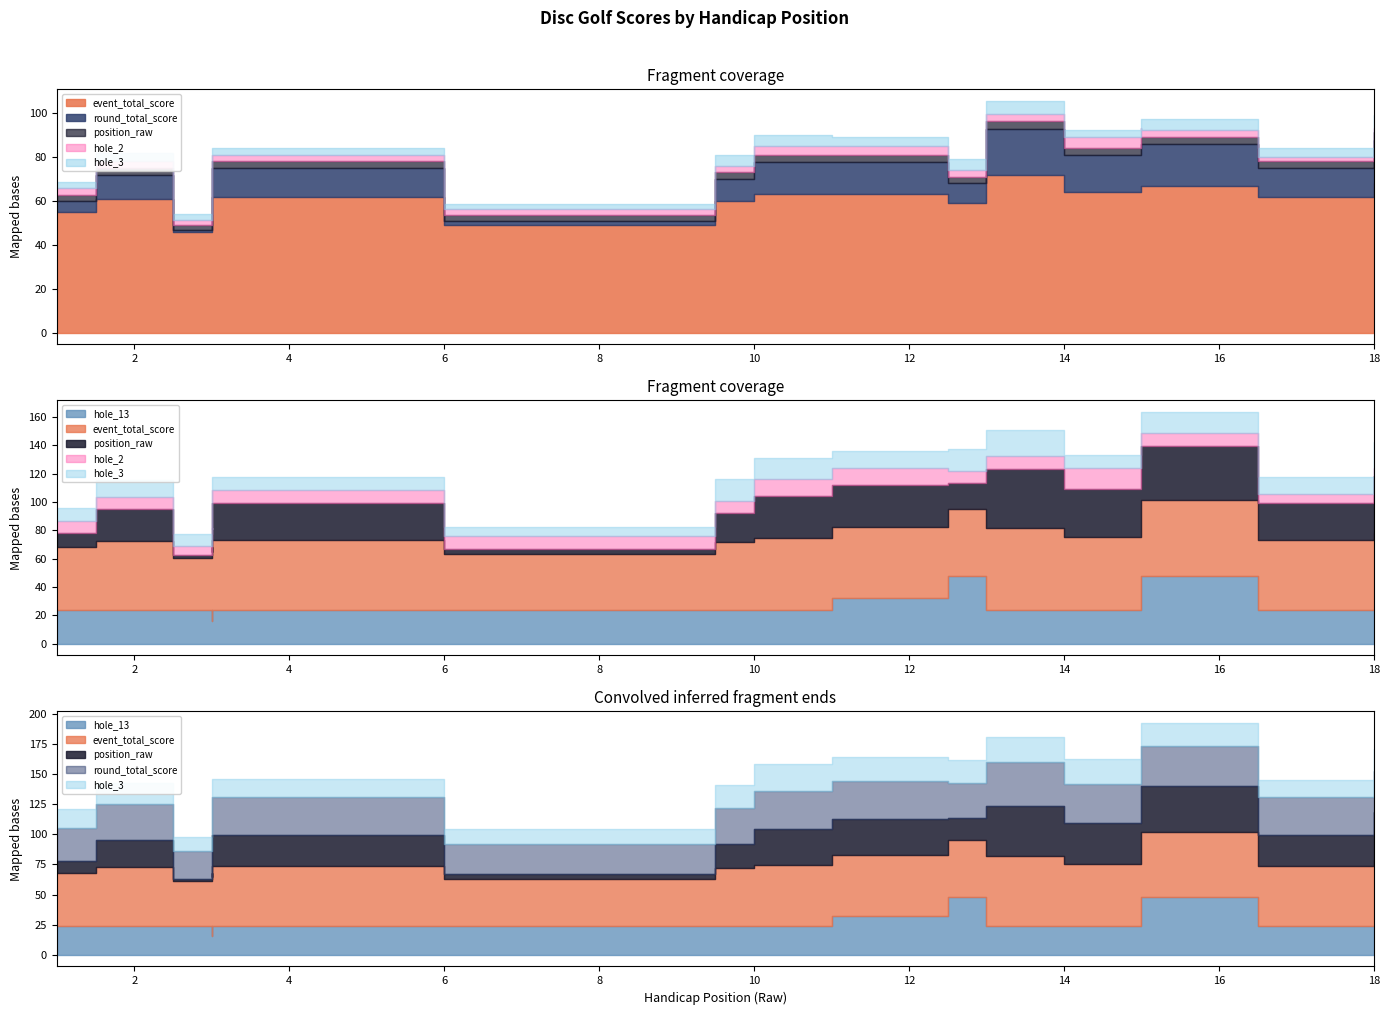

At 10, list the series in order from largest to smallest.

event_total_score, round_total_score, position_raw, hole_3, hole_2, hole_13